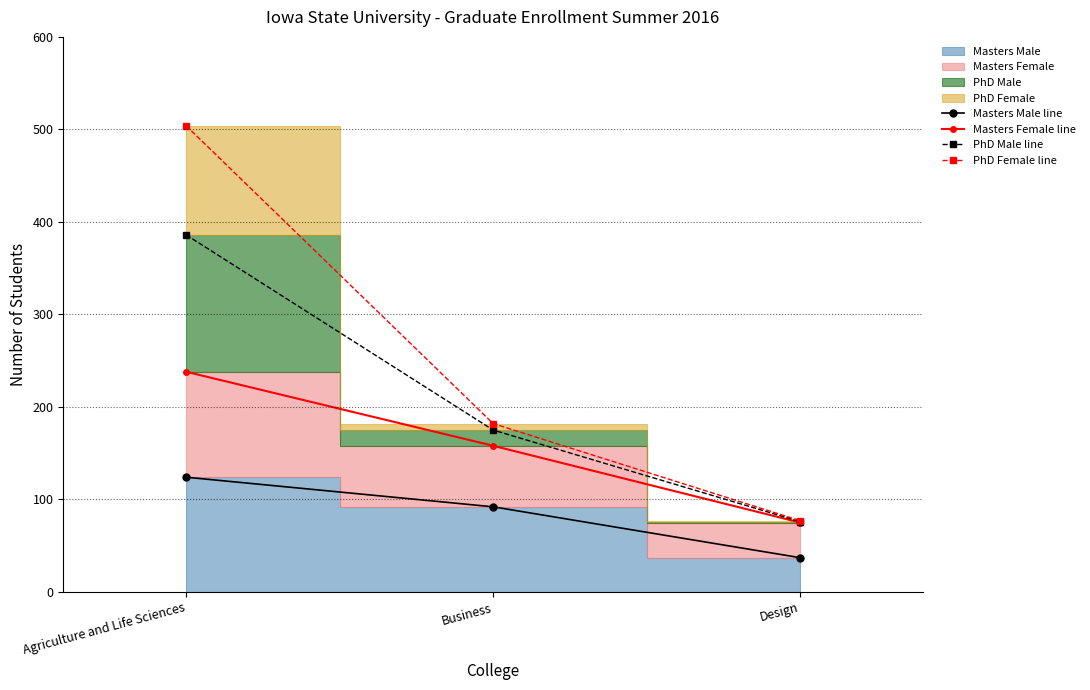

Reading left to right, transcribe all the data shown in this chart.

Masters Male line: 124	92	37
Masters Female line: 238	158	75
PhD Male line: 386	175	76
PhD Female line: 504	182	77